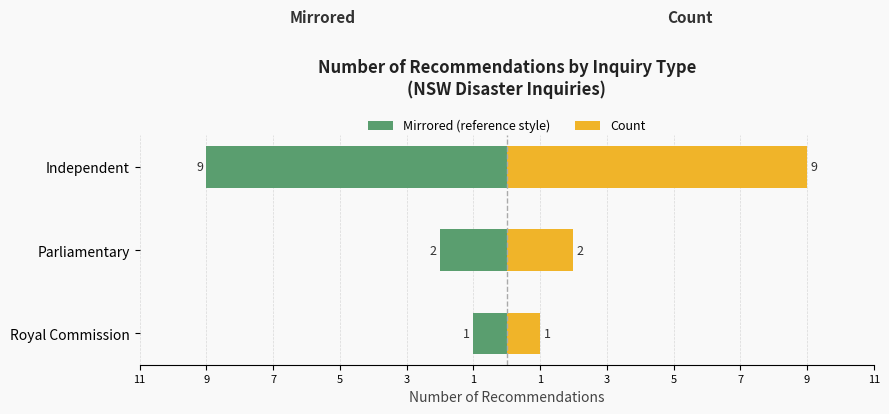

What is the difference between the maximum and minimum values in the Left (mirrored) series?

8